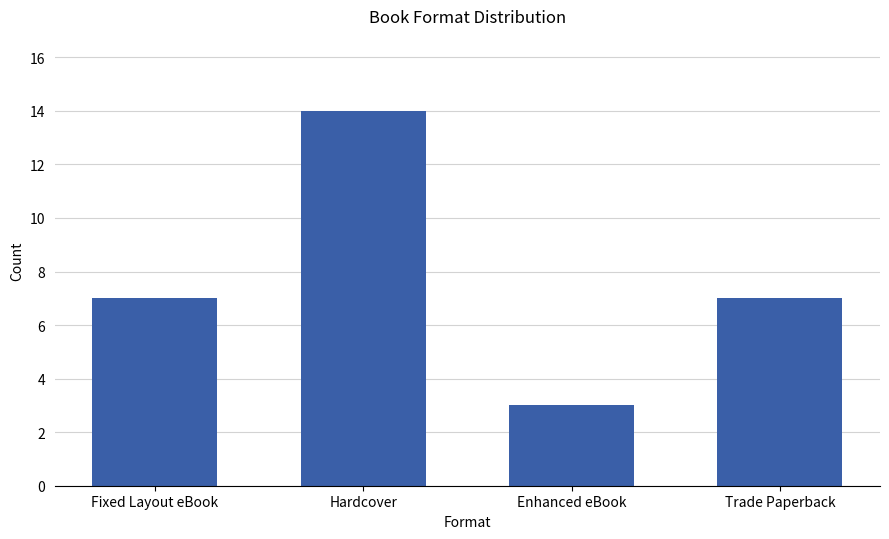

Read the value at Trade Paperback.

7